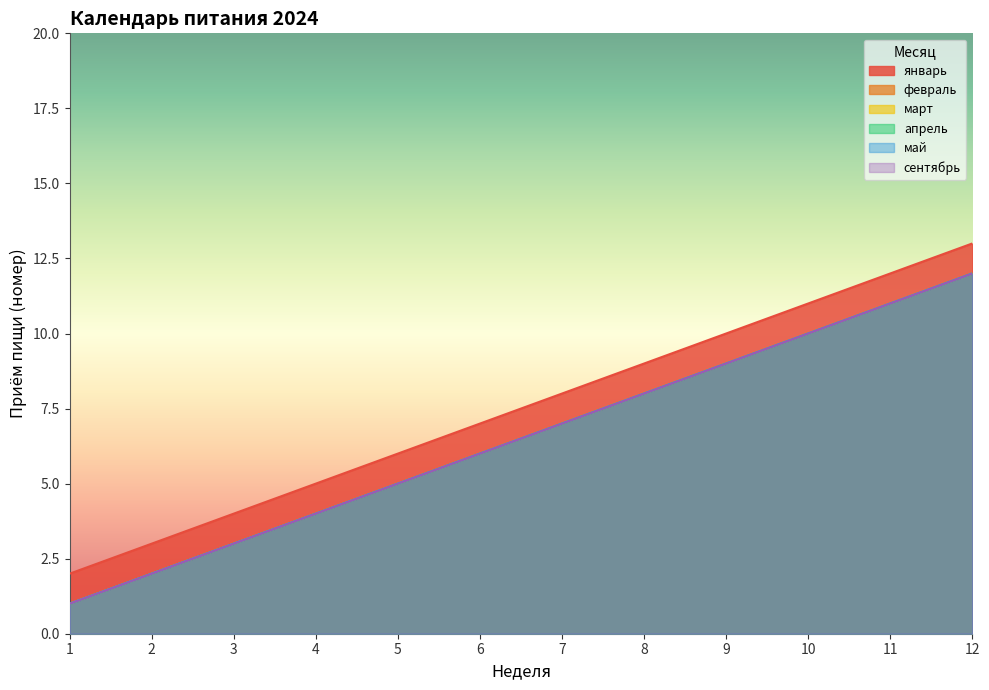

Reading right to left, what are all the values shown in this chart?

январь: 13	12	11	10	9	8	7	6	5	4	3	2
февраль: 12	11	10	9	8	7	6	5	4	3	2	1
март: 12	11	10	9	8	7	6	5	4	3	2	1
апрель: 12	11	10	9	8	7	6	5	4	3	2	1
май: 12	11	10	9	8	7	6	5	4	3	2	1
сентябрь: 12	11	10	9	8	7	6	5	4	3	2	1